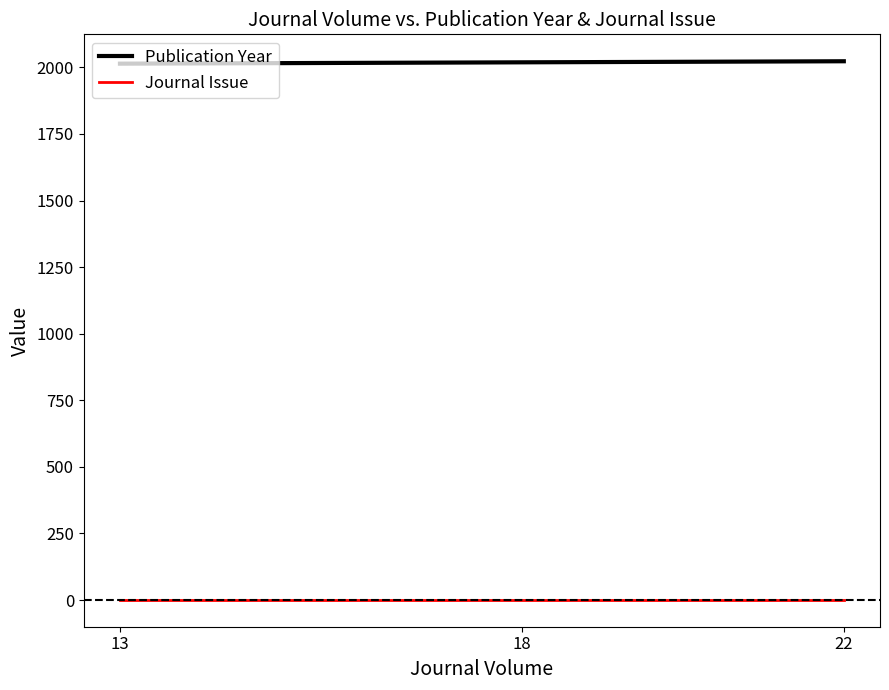

Is it true that Journal Issue equals 1 at 13?

True